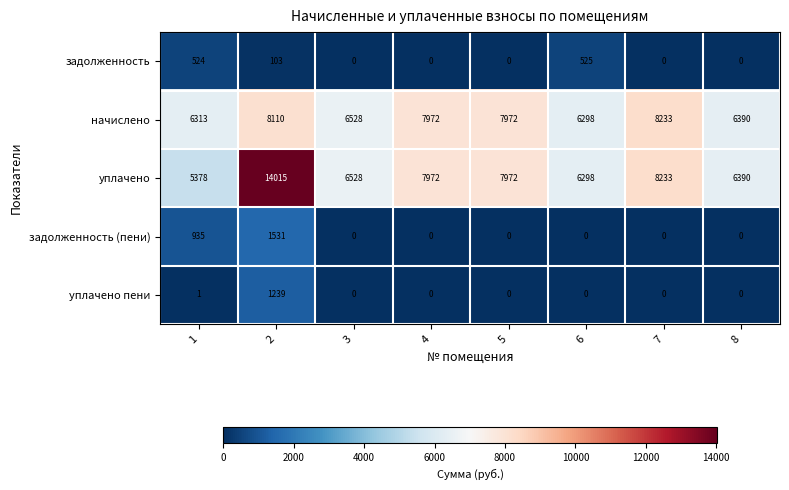

What is the maximum value for уплачено пени?

1239